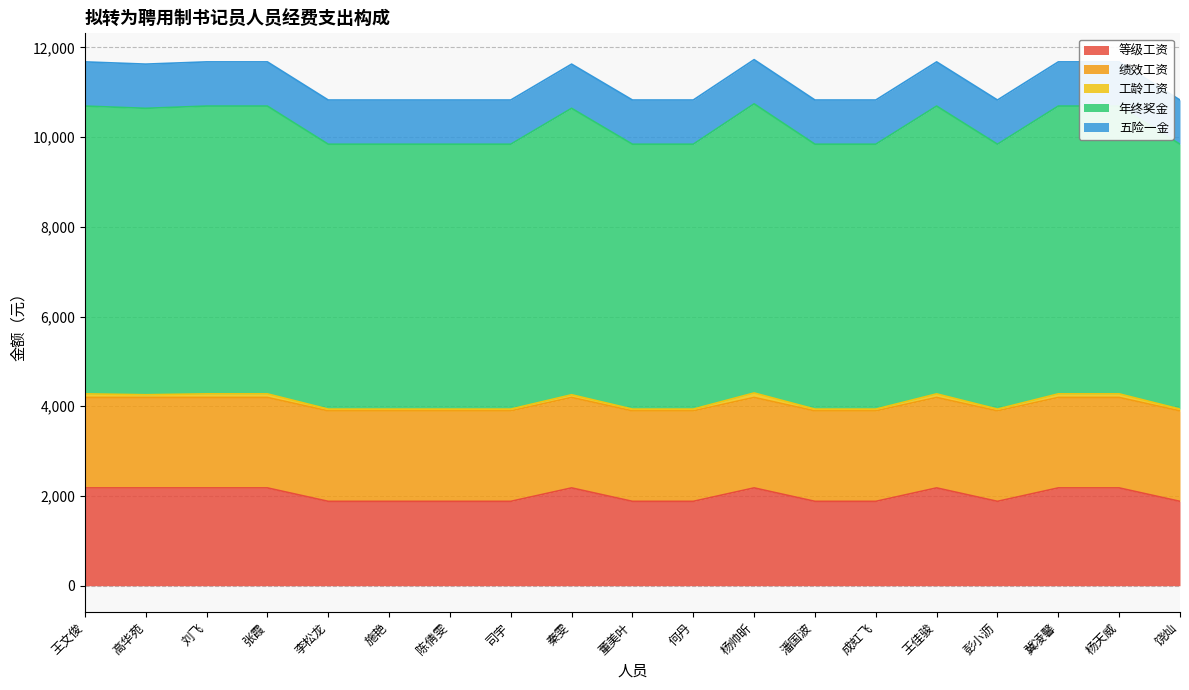

The 工龄工资 series shows 40 at 饶灿. True or false?

True